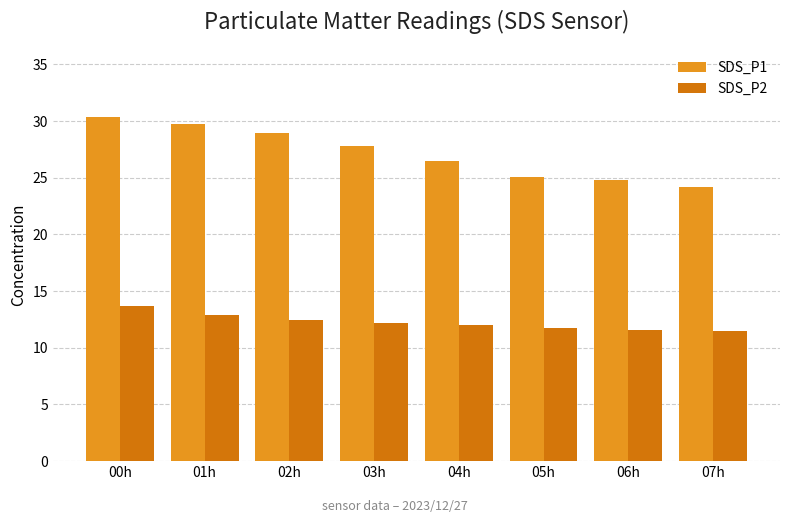

What are all the series names shown in the legend?

SDS_P1, SDS_P2